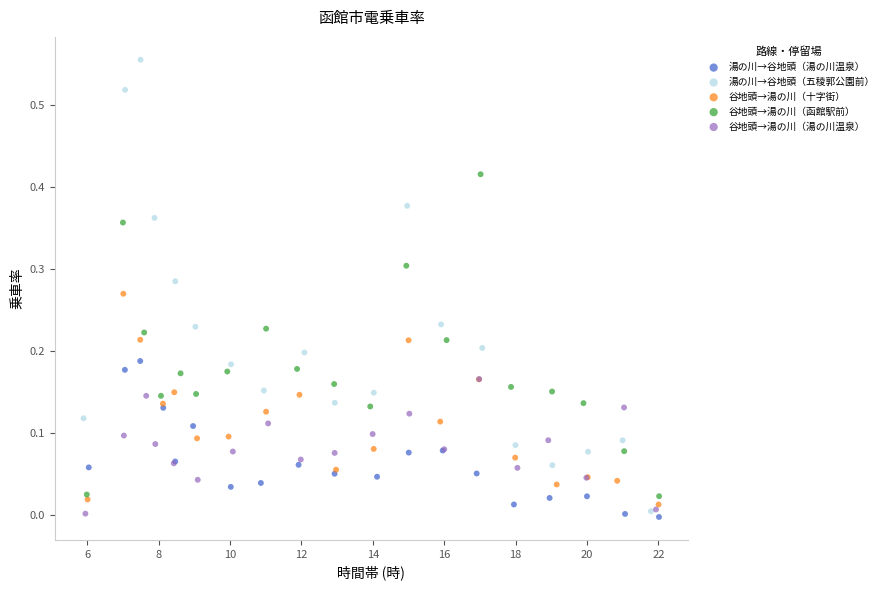

Which series contains the highest Y value?

湯の川→谷地頭（五稜郭公園前）